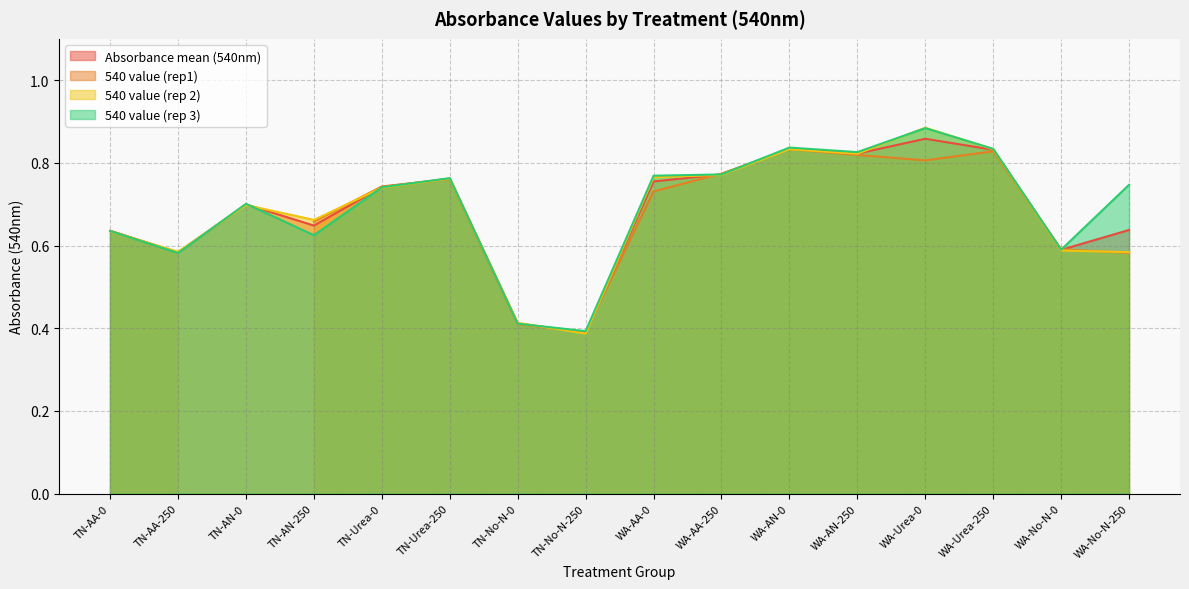

What is the value of the Absorbance mean (540nm) point at the 8th from the left?

0.4